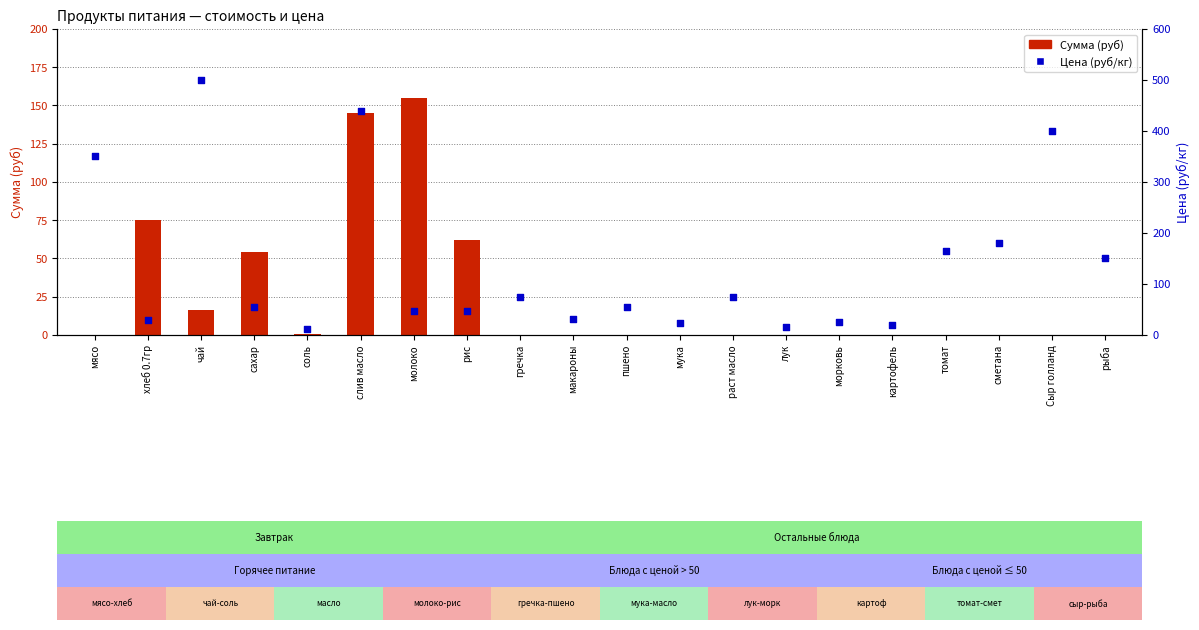

What is the total value across all series at картофель?

20.0